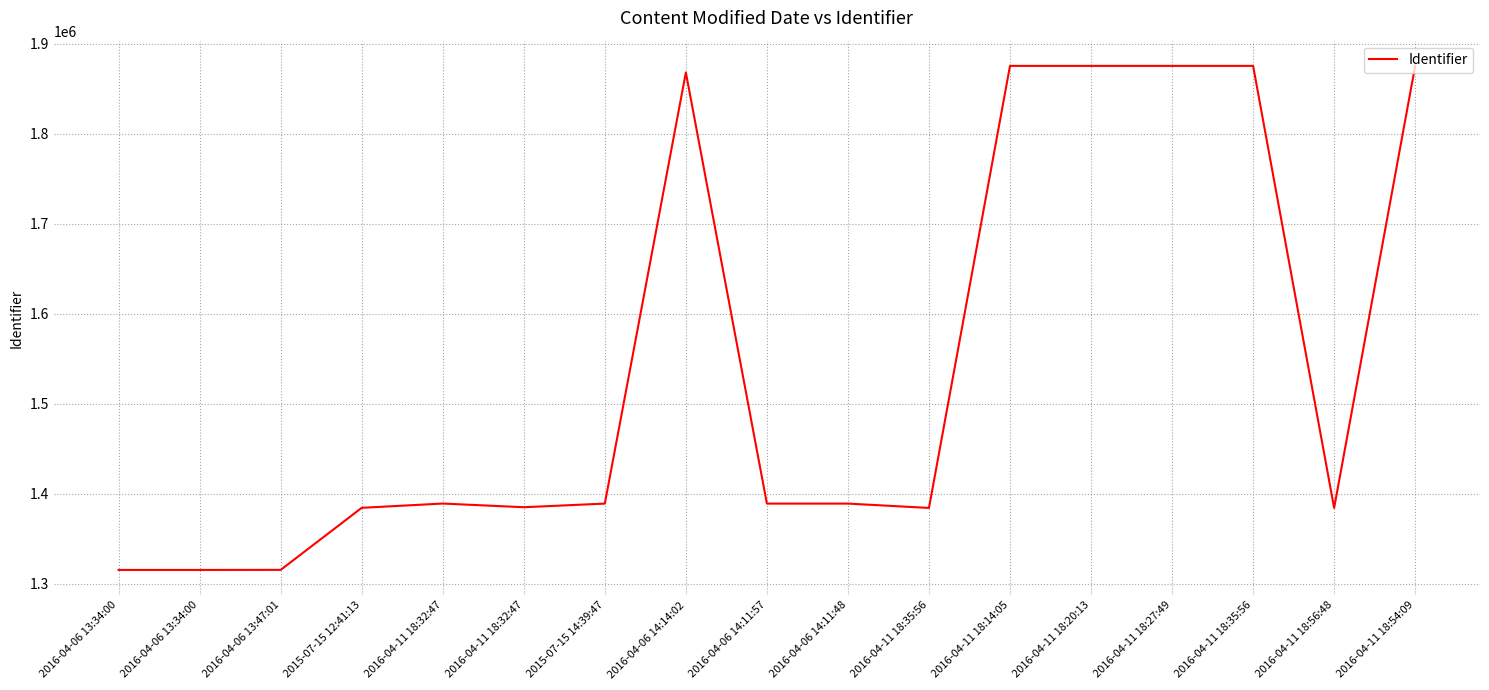

Reading right to left, what are all the values shown in this chart?

1875381	1384275	1875365	1875363	1875361	1875359	1384273	1389102	1389105	1868050	1389098	1385080	1389157	1384413	1315476	1315396	1315395